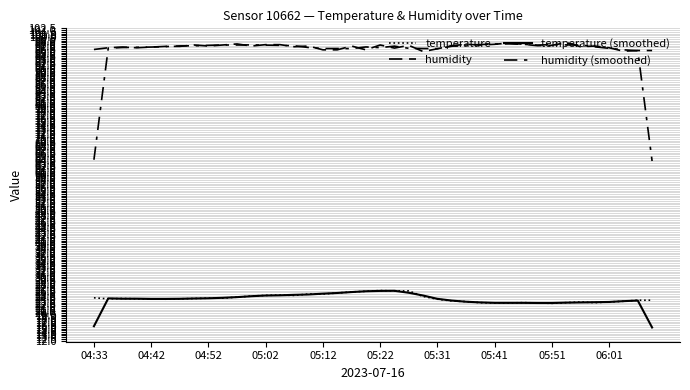

Where is the first local minimum for humidity?

05:02